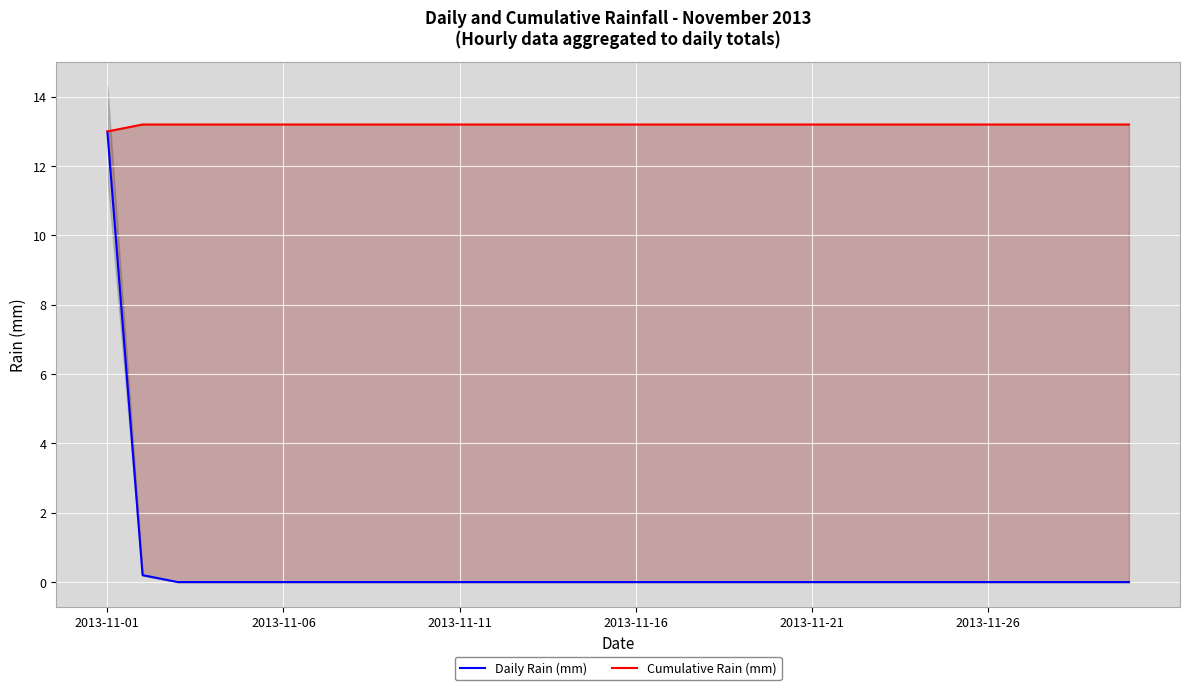

True or false: Cumulative Rain (mm) has more than 2 interior local peaks.

False